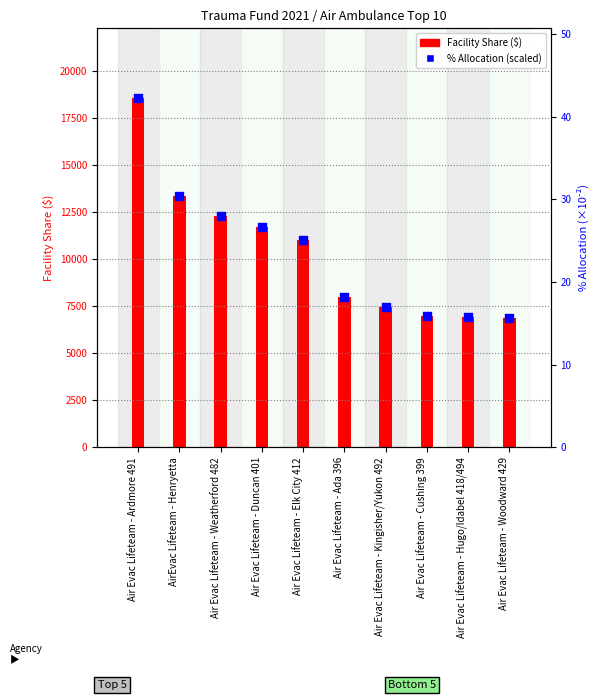

Which series has the largest total across all categories?

Facility Share ($)